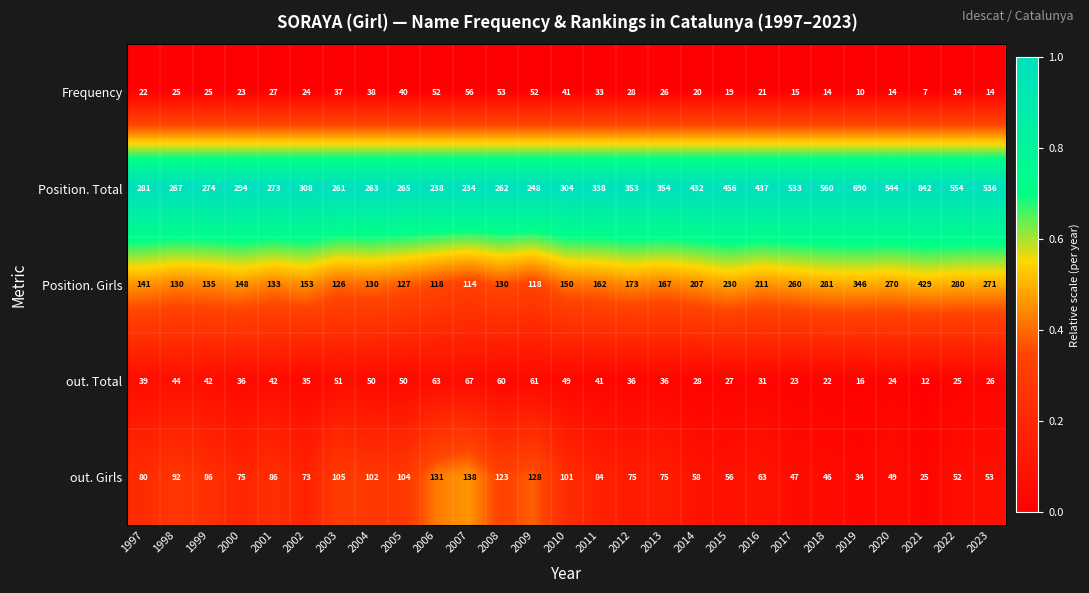

Is it true that out. Total equals 71 at 1998?

False